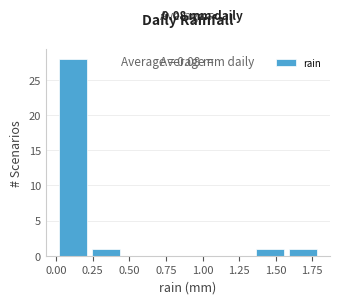

Which range on the x-axis has the tallest bar?

0.000 to 0.225